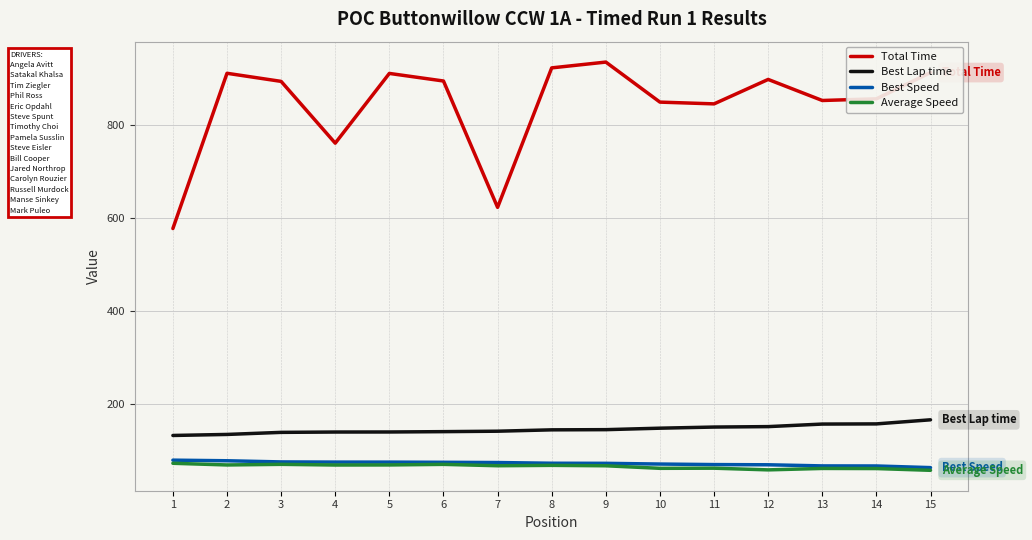

Is the value of Average Speed at 8 greater than the value of Total Time at 8?

No